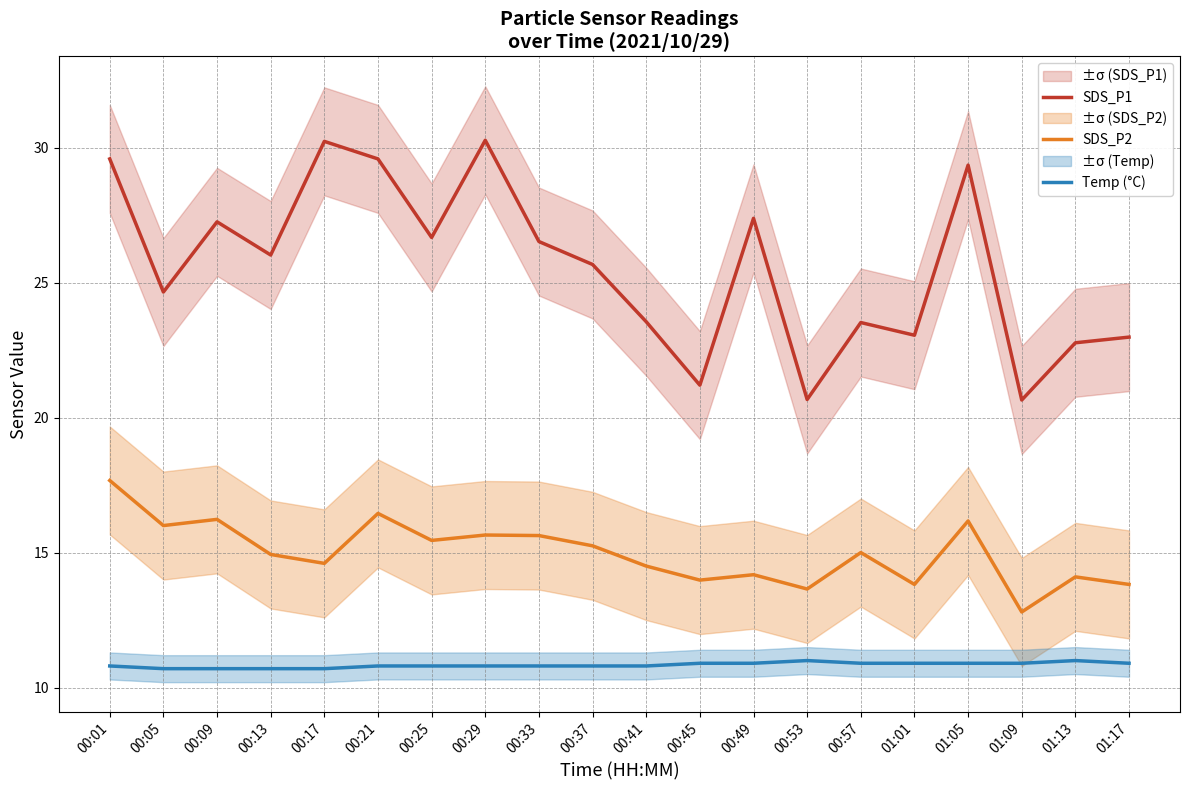

Is this an area chart (filled region under the line)?

No